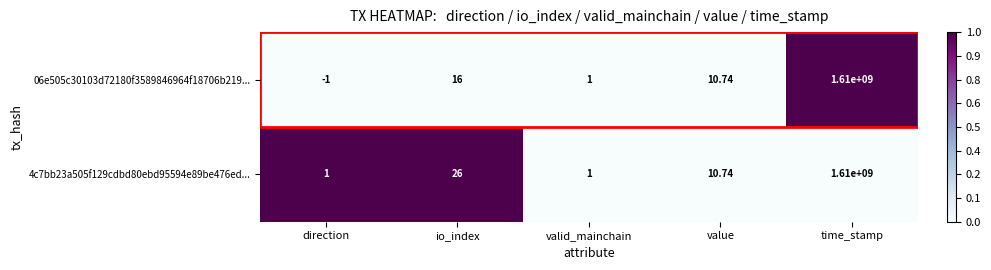

Between io_index and time_stamp, which series saw the biggest shift?

06e505c30103d72180f3589846964f18706b219...